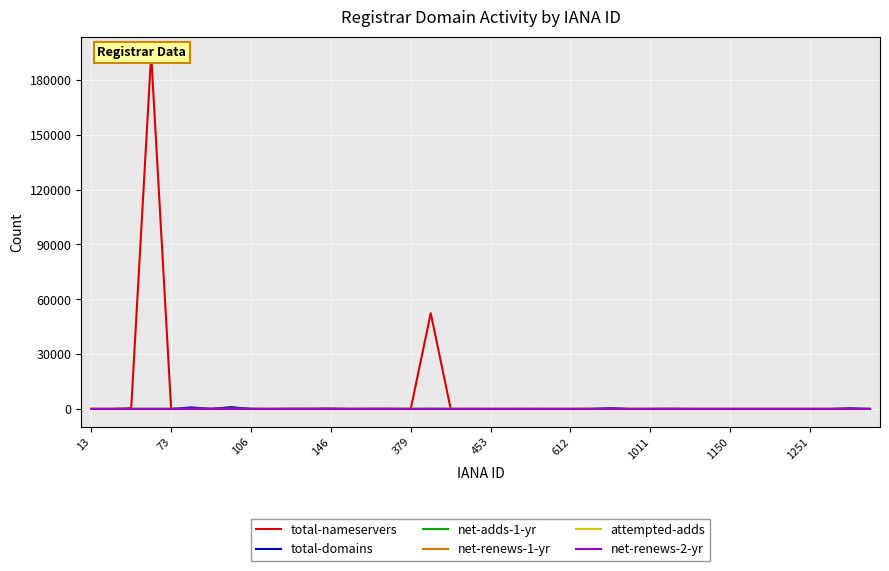

Reading left to right, transcribe all the data shown in this chart.

total-nameservers: 0	1	444	194061	0	147	131	738	40	3	38	51	112	22	46	34	0	52403	0	6	0	0	9	0	0	59	146	0	23	20	4	0	0	0	0	0	3	0	73	14
total-domains: 0	0	8	12	0	830	52	909	51	1	99	102	168	10	46	69	0	89	1	4	0	0	22	0	0	5	438	0	25	112	6	0	0	0	0	0	2	0	389	9
net-adds-1-yr: 0	0	0	0	0	3	0	5	0	0	2	7	2	0	0	0	0	0	0	0	0	0	0	0	0	0	3	0	0	0	0	0	0	0	0	0	0	0	0	0
net-renews-1-yr: 0	0	0	2	0	21	0	45	0	0	1	7	5	0	0	0	0	2	0	0	0	0	0	0	0	1	6	0	3	1	0	0	0	0	0	0	0	0	6	0
attempted-adds: 0	0	0	0	0	5	0	5	0	0	17	7	2	0	0	0	0	0	0	0	0	0	0	0	0	0	2	0	0	0	0	0	0	0	0	0	0	0	0	0
net-renews-2-yr: 0	0	0	0	0	3	0	0	0	0	0	0	0	0	0	0	0	0	0	0	0	0	0	0	0	0	0	0	0	0	0	0	0	0	0	0	0	0	0	0